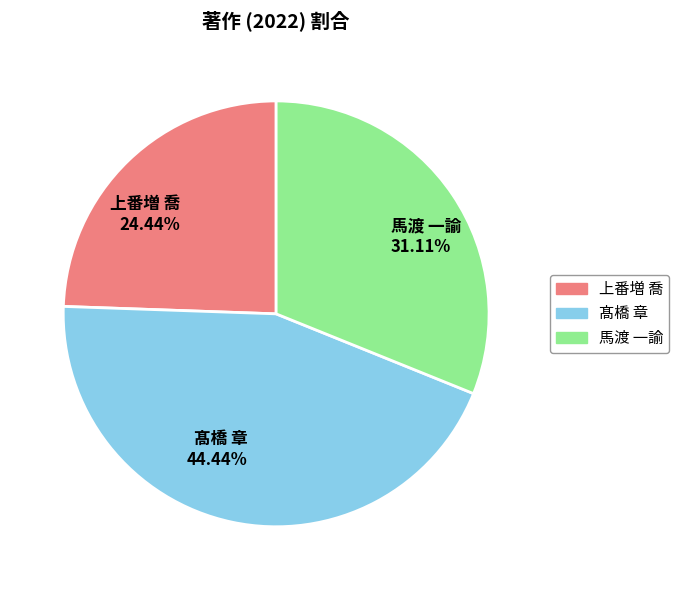

To the nearest percent, what is the combined percentage of 上番増 喬 and 髙橋 章?

69%